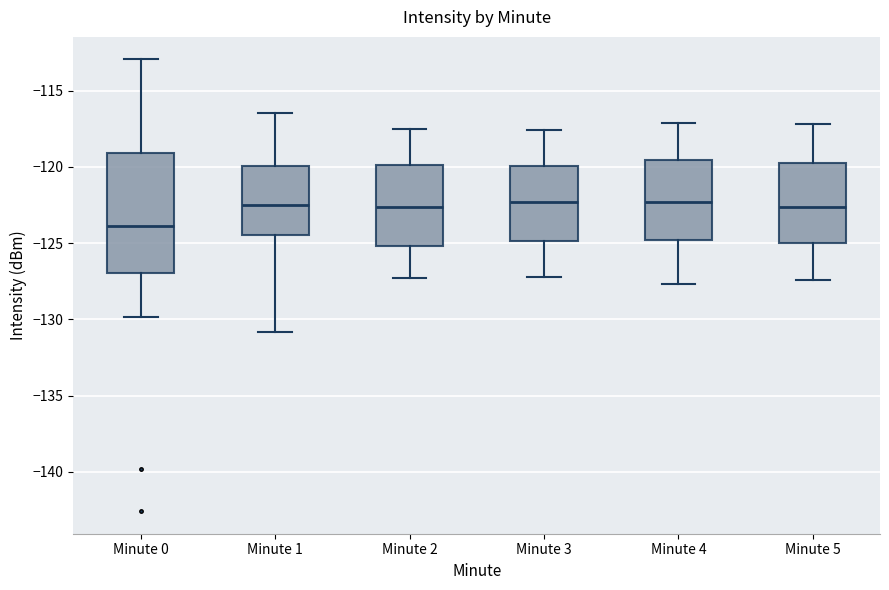

Reading left to right, transcribe this box plot: for each box, give where its median line is, the range the box spans, and where its two whiskers end, as read against the y-axis. The values are not printed on the chart, so give them approximately, as read against the axis.

Minute 0: median -124.0, box -127.0 to -119.0, whiskers -130.0 to -113.0
Minute 1: median -122.5, box -124.5 to -120.0, whiskers -131.0 to -116.5
Minute 2: median -122.5, box -125.0 to -120.0, whiskers -127.5 to -117.5
Minute 3: median -122.5, box -125.0 to -120.0, whiskers -127.0 to -117.5
Minute 4: median -122.5, box -125.0 to -119.5, whiskers -127.5 to -117.0
Minute 5: median -122.5, box -125.0 to -119.5, whiskers -127.5 to -117.0